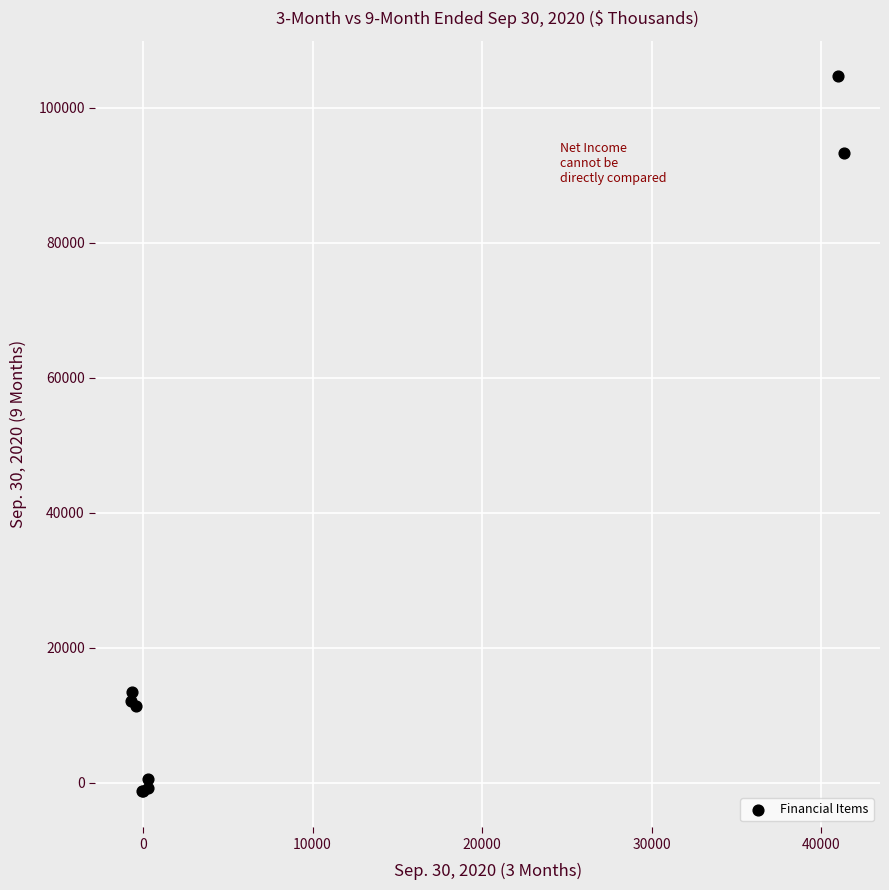

What Y value in the scatter plot is closest to 51656?

13354